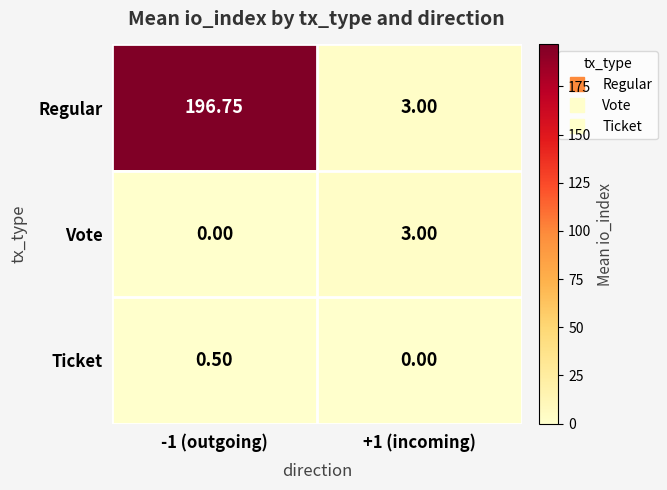

Between -1 (outgoing) and +1 (incoming), which series saw the biggest shift?

Regular